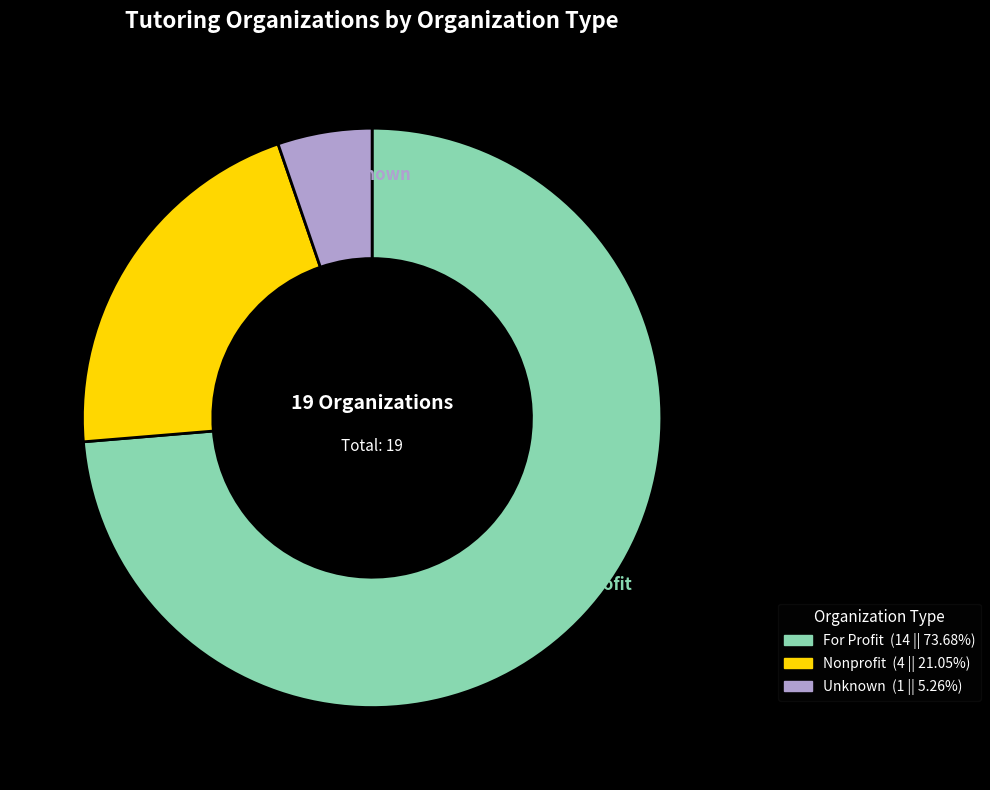

Do For Profit and Unknown together represent more than half of the pie?

Yes